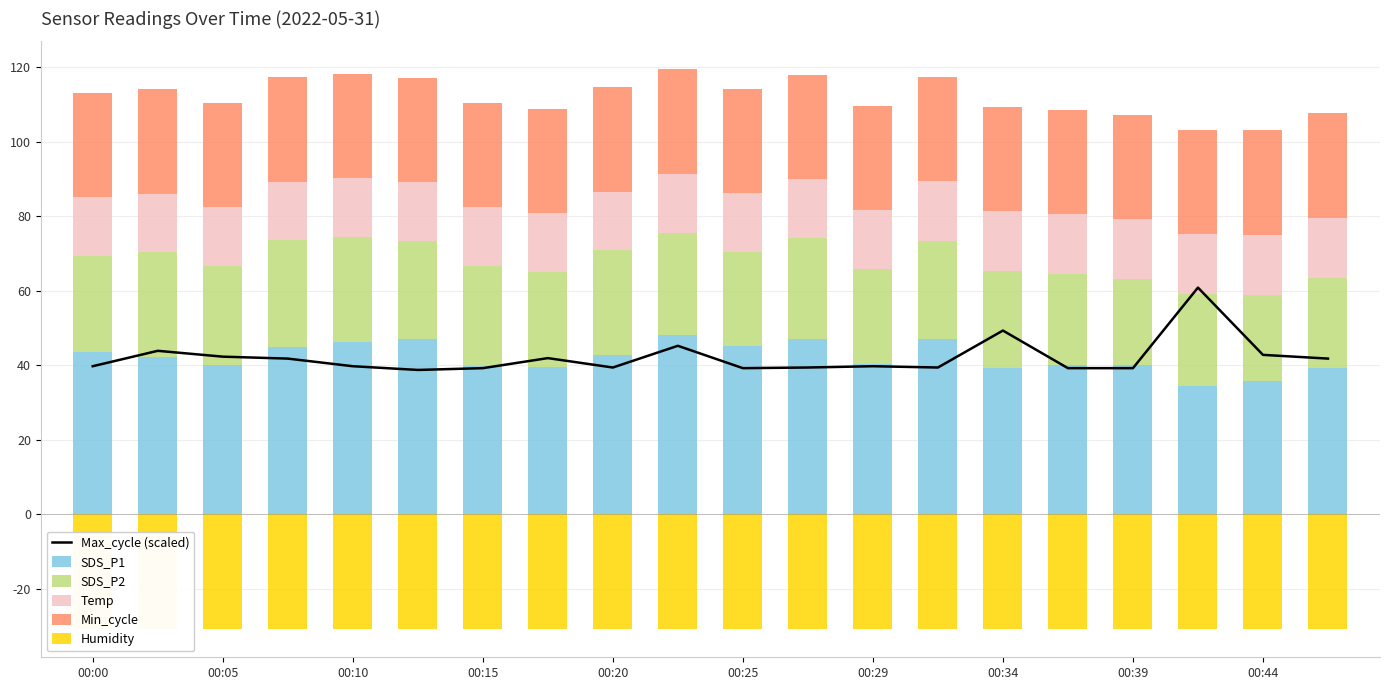

Rank the series at 00:34 from highest to lowest value.

Max_cycle (scaled), SDS_P1, Min_cycle, SDS_P2, Temp, Humidity